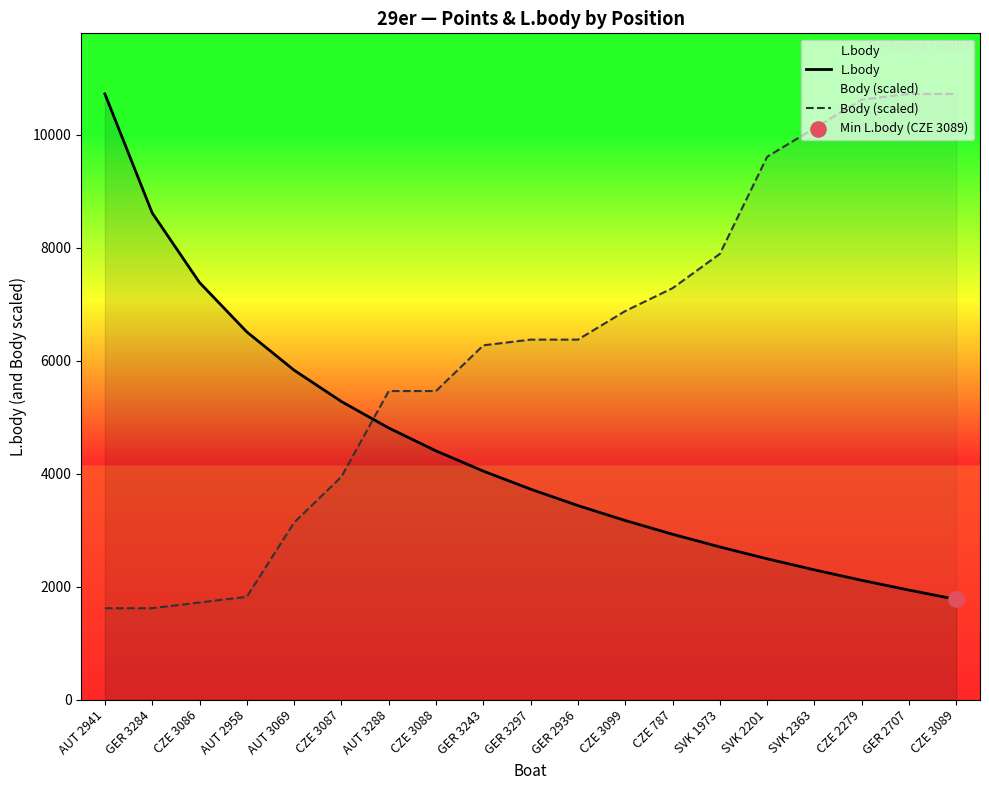

At how many categories does at least one series exceed 4514?

19